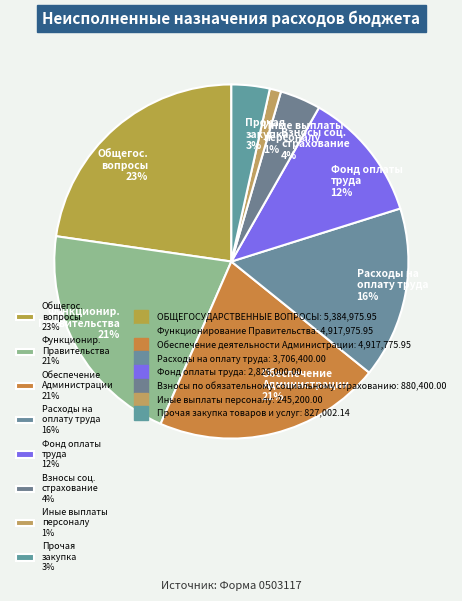

Which slice is the largest?

Общегос. вопросы 23%